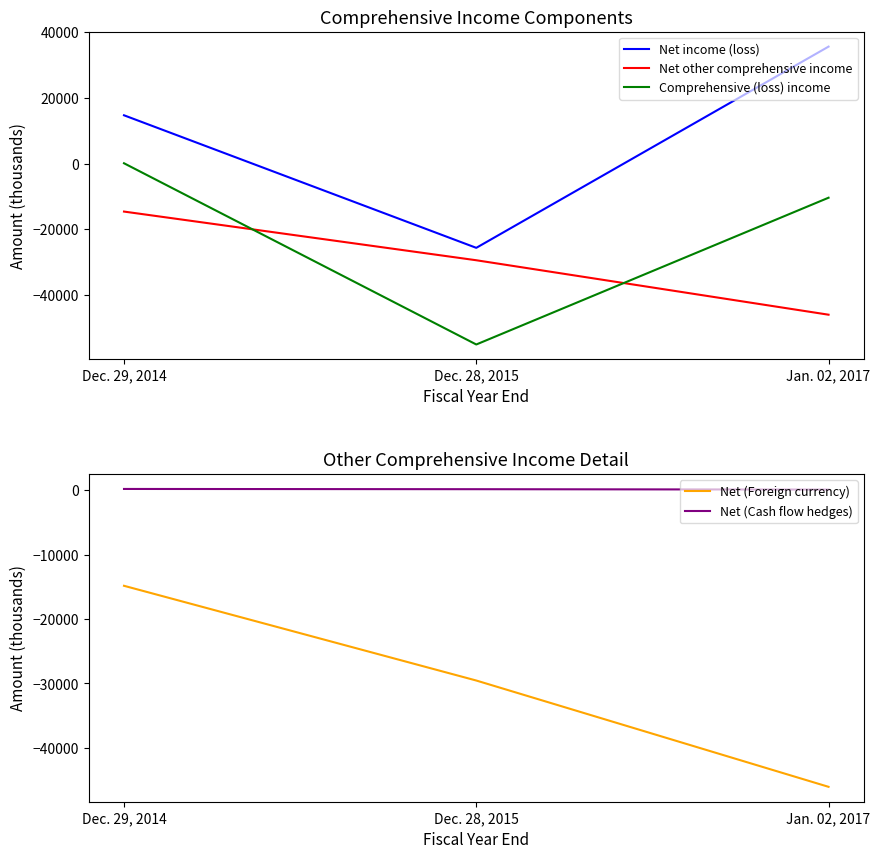

What is the label of the 2nd point from the right?

Dec. 28, 2015